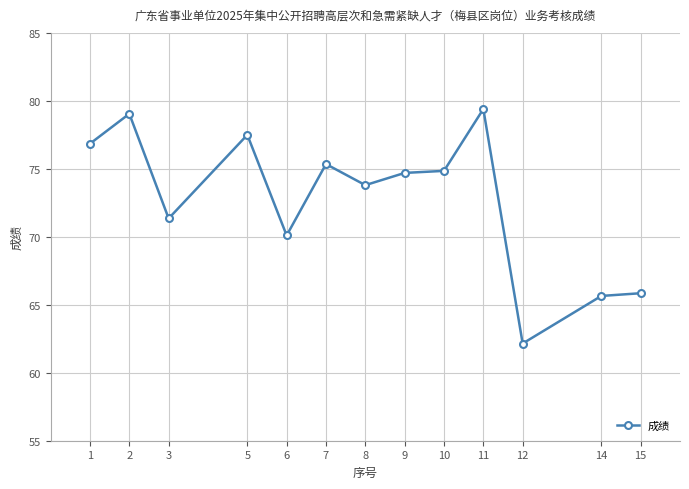

Where is the first local minimum?

3